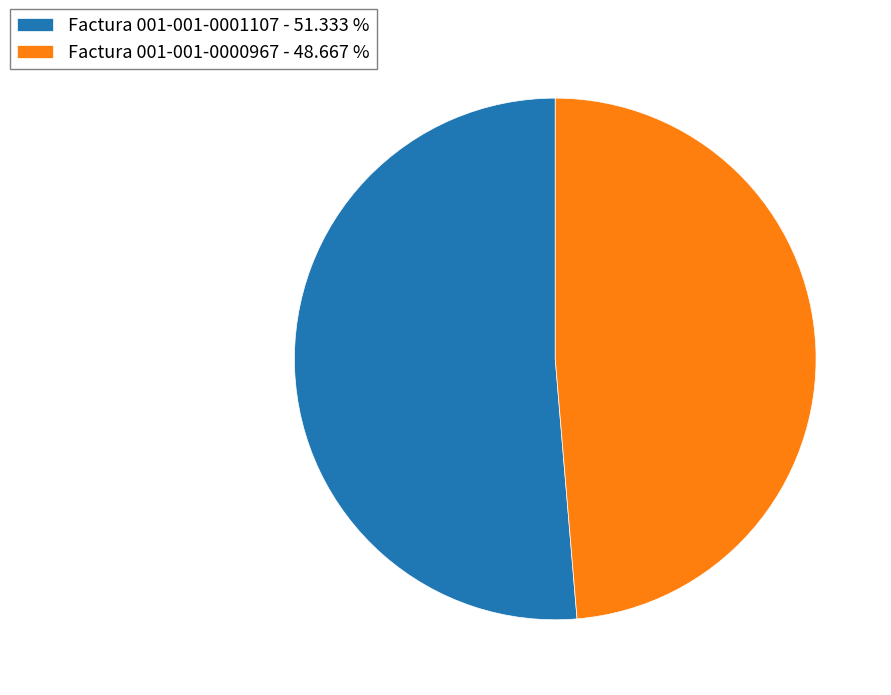

Which has a higher value, Factura 001-001-0001107 or Factura 001-001-0000967?

Factura 001-001-0001107